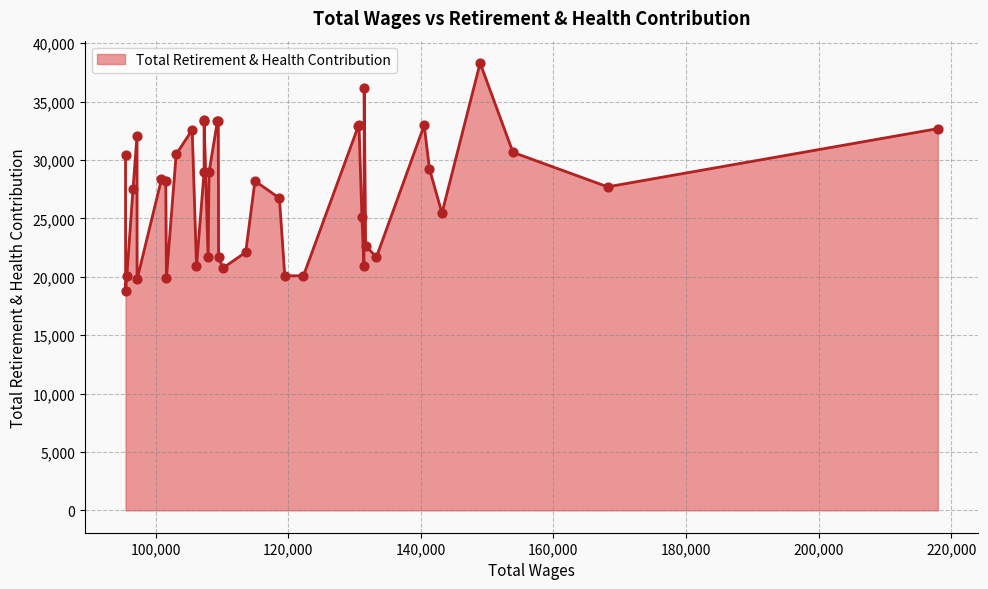

What is the change in value from 22 to 35?

-1266